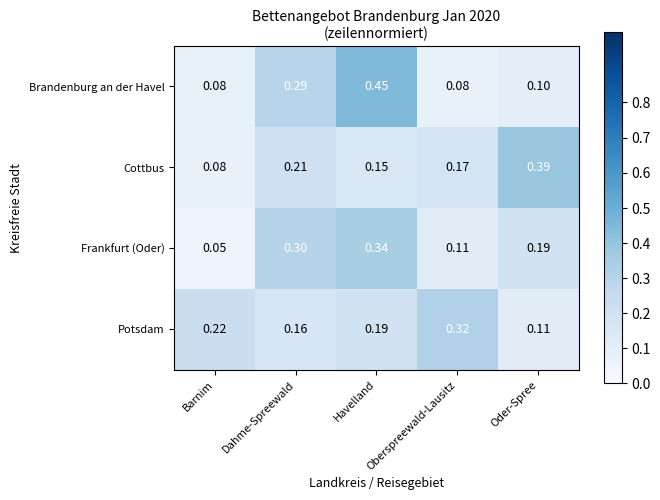

Between Barnim and Dahme-Spreewald, which series saw the biggest shift?

Frankfurt (Oder)